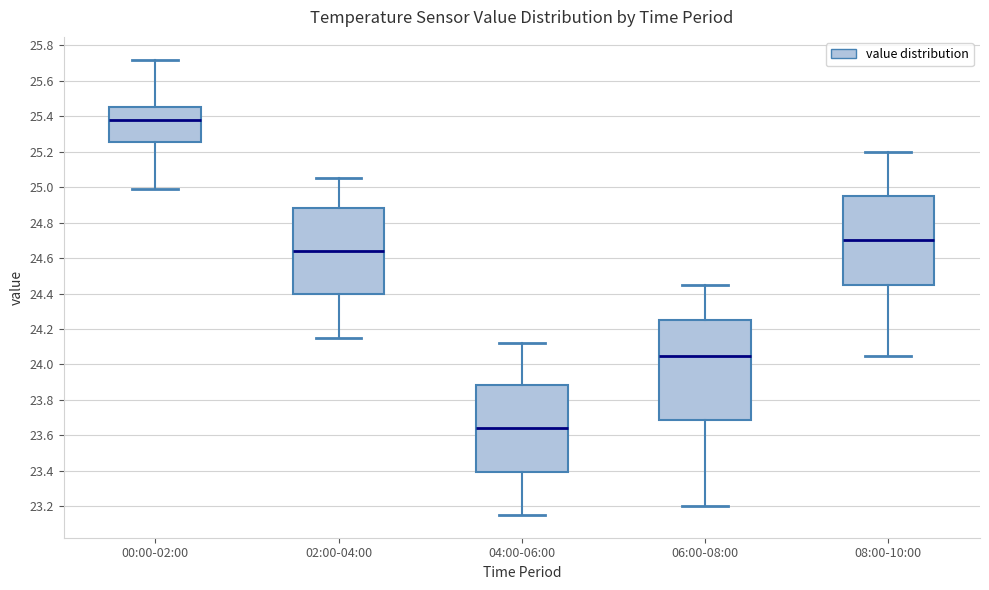

Which box's median line is the lowest?

04:00-06:00